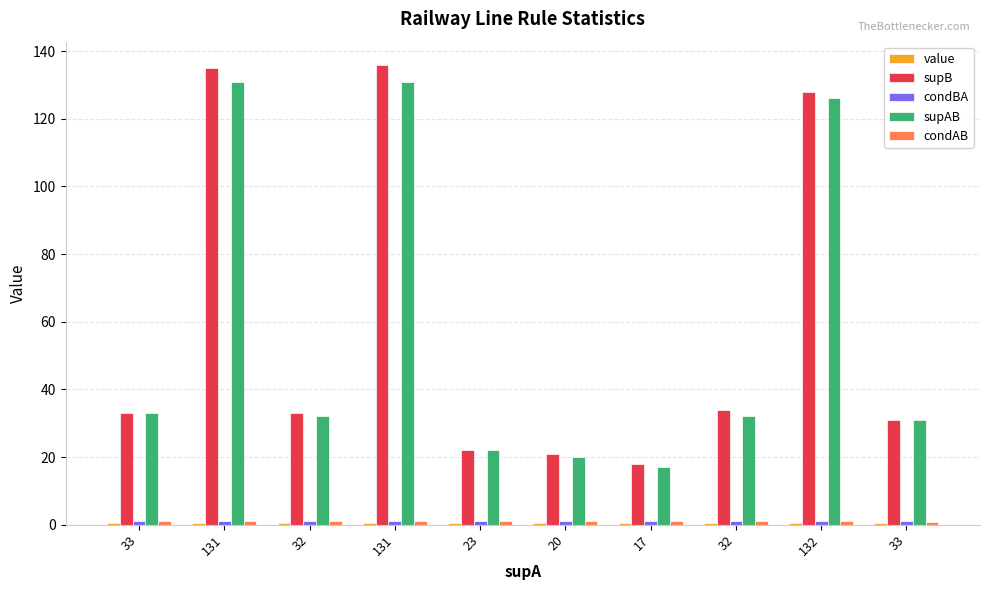

How many data points does each series have?

10